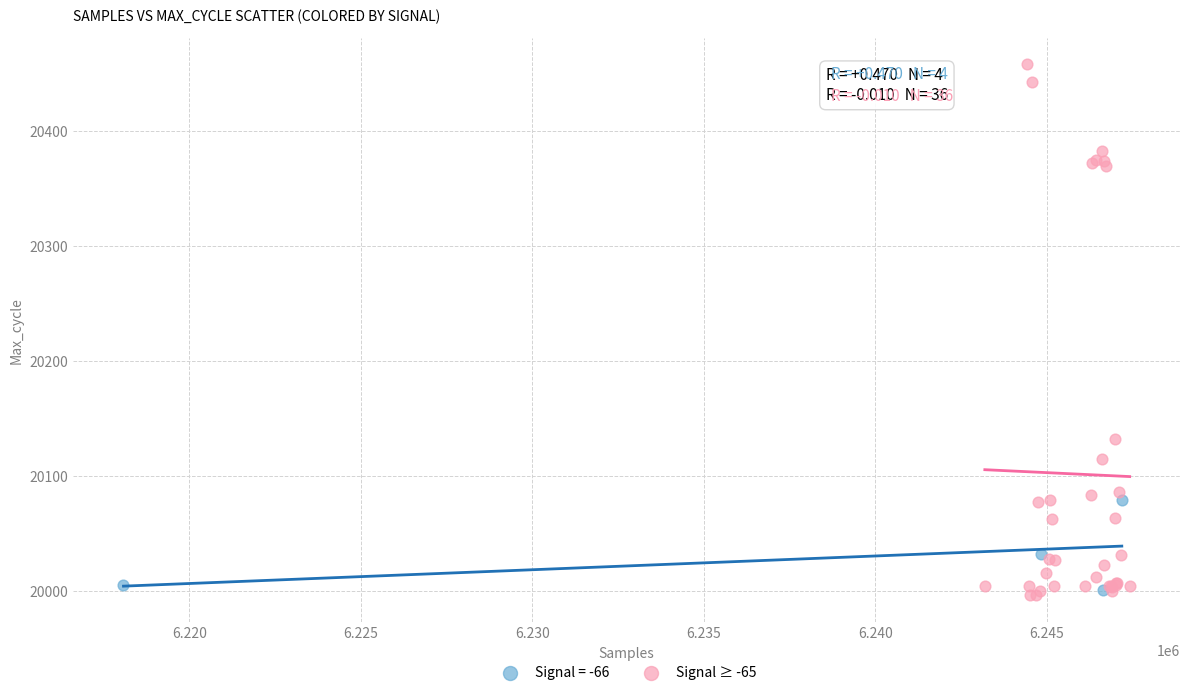

Which series has the widest spread of Y values?

Signal ≥ -65